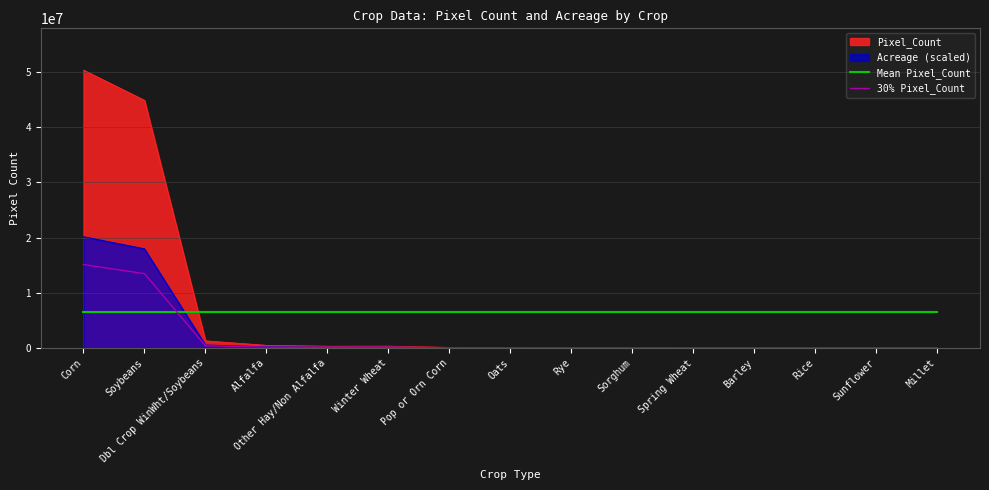

What are all the series names shown in the legend?

Pixel_Count, Acreage (scaled), Mean Pixel_Count, 30% Pixel_Count